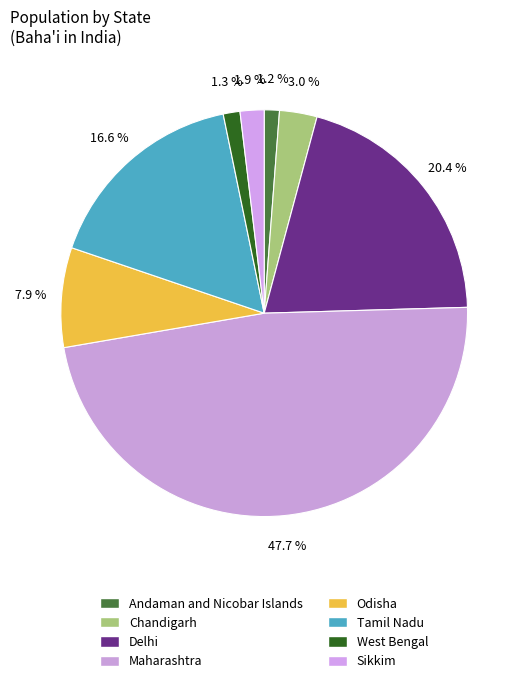

How many slices are in this pie chart?

8